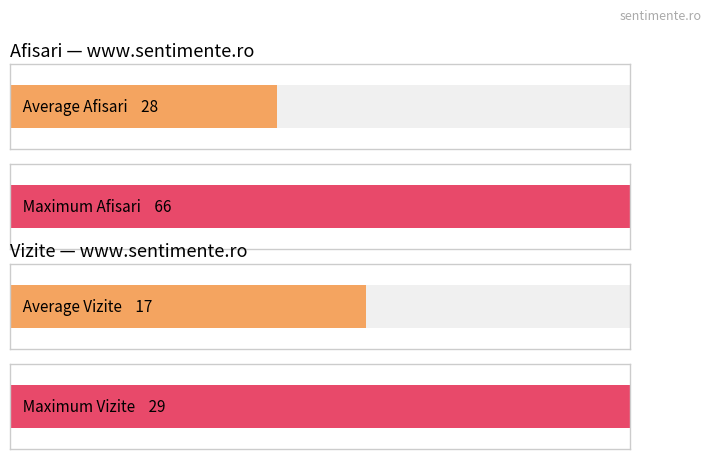

Which series has the largest total across all categories?

Afisari